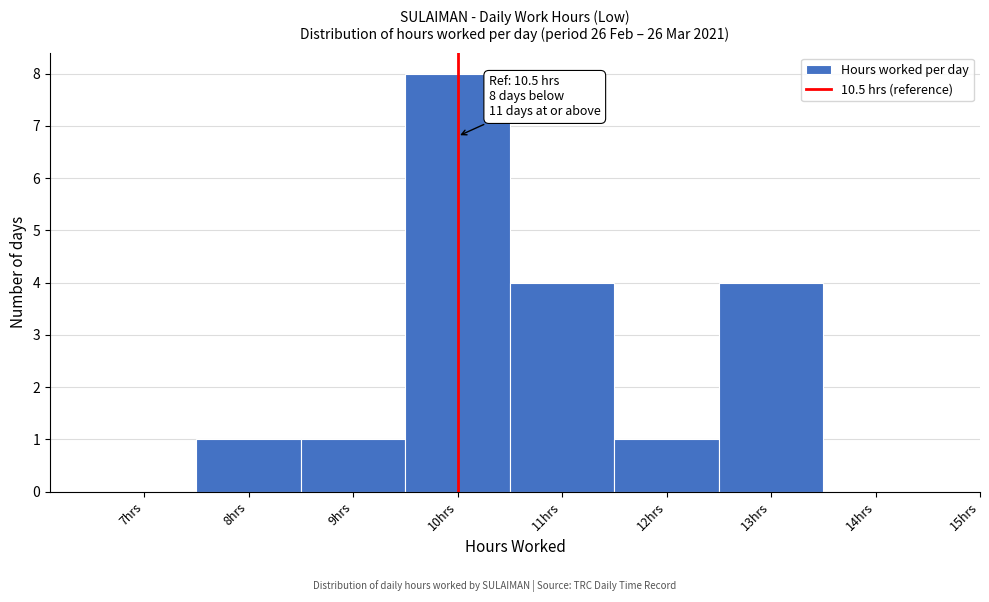

Reading left to right, transcribe all the data shown in this chart.

7hrs=0	8hrs=1	9hrs=1	10hrs=8	11hrs=4	12hrs=1	13hrs=4	14hrs=0